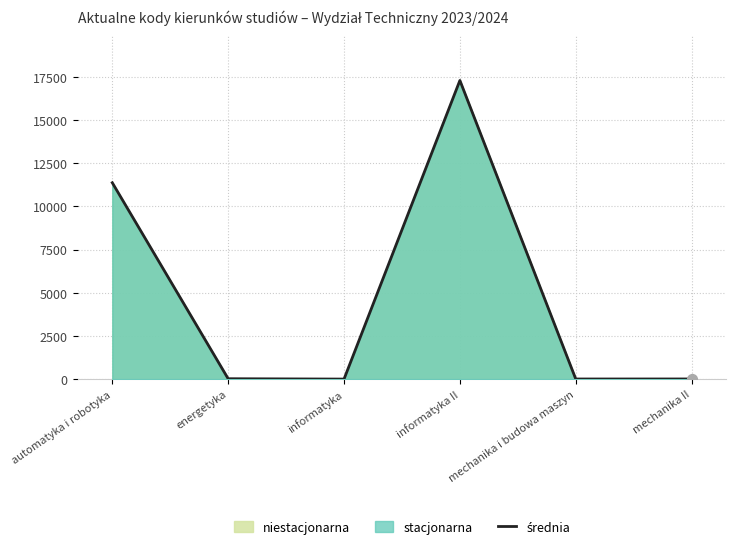

Which has a higher value, energetyka or informatyka?

energetyka